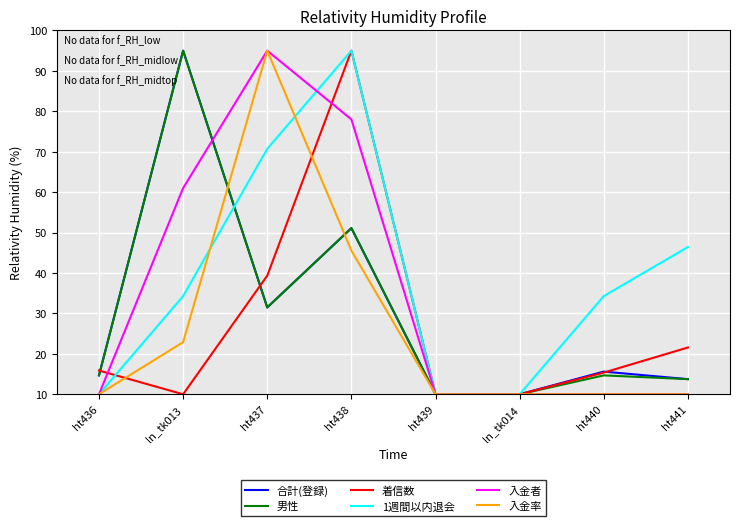

At how many categories does at least one series exceed 51?

3